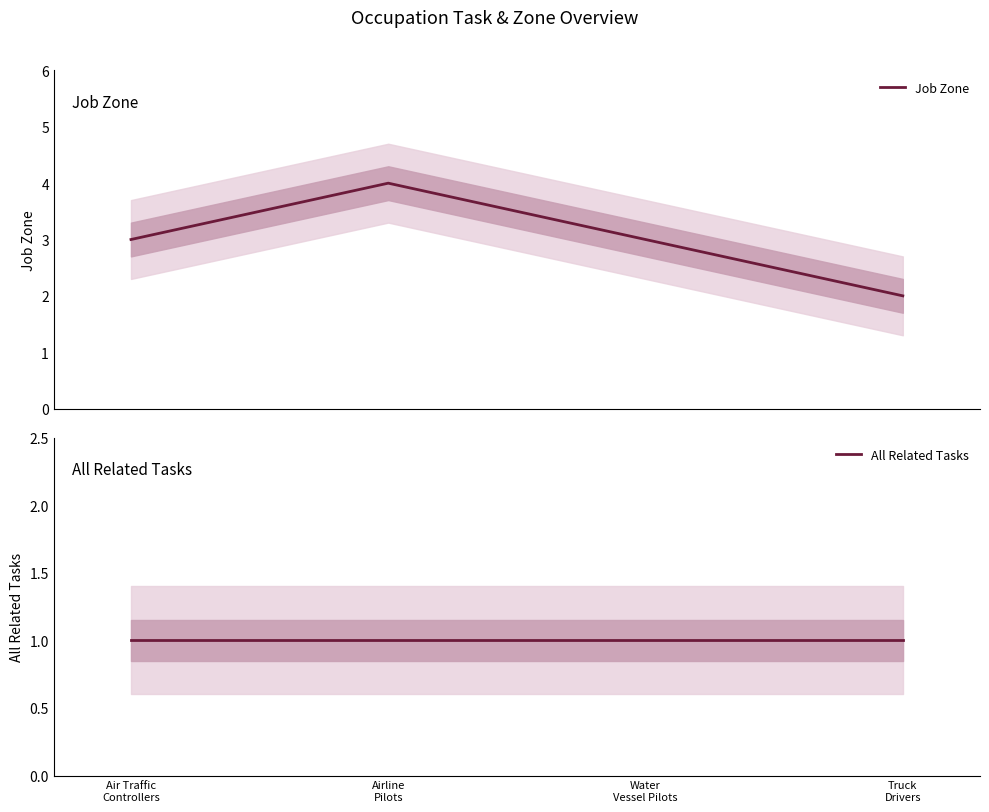

Which series has the widest spread of values?

Job Zone